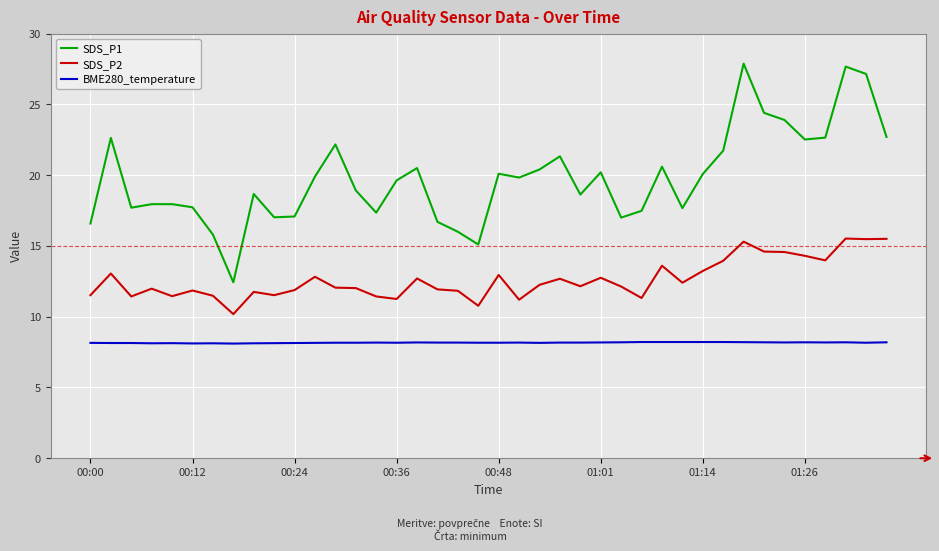

Which series has the widest spread of values?

SDS_P1